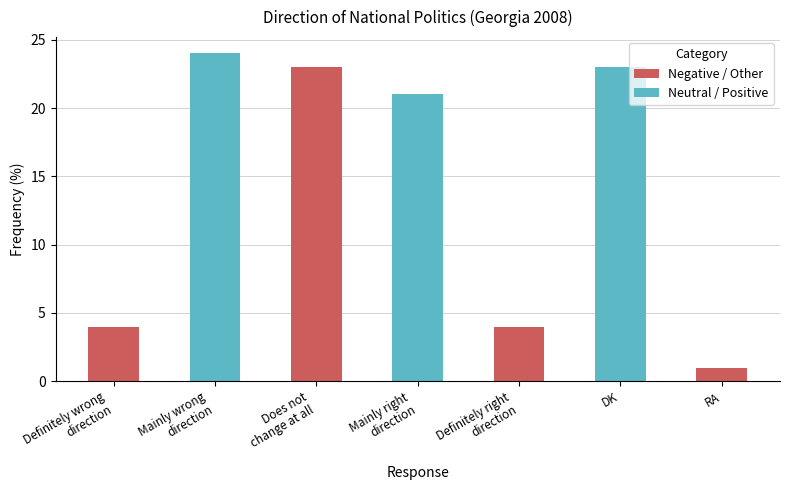

Reading right to left, list all the values displayed in this chart.

1	23	4	21	23	24	4